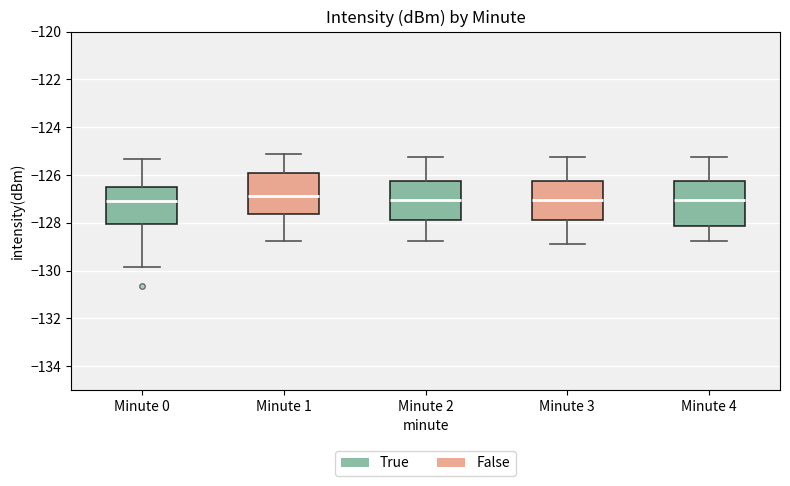

Where is the lower edge of the box for Minute 1 on the y-axis? The values are not printed on the chart, so give them approximately, as read against the axis.

-127.6